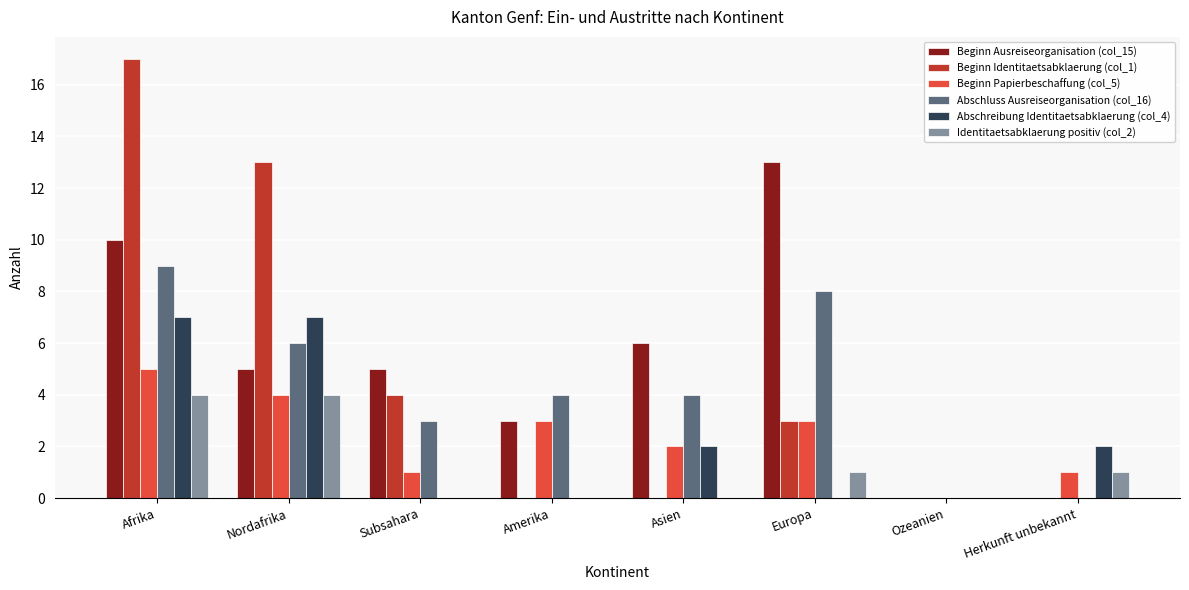

Count the number of data series in this chart.

6